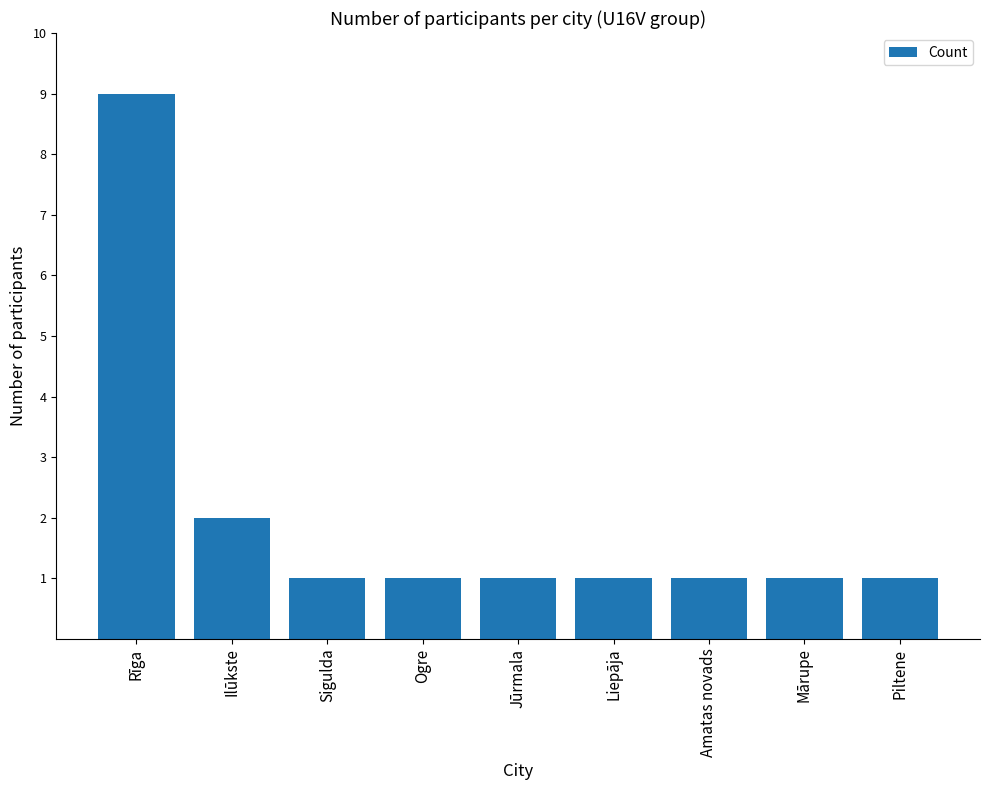

True or false: the data shows 1 at Mārupe.

True